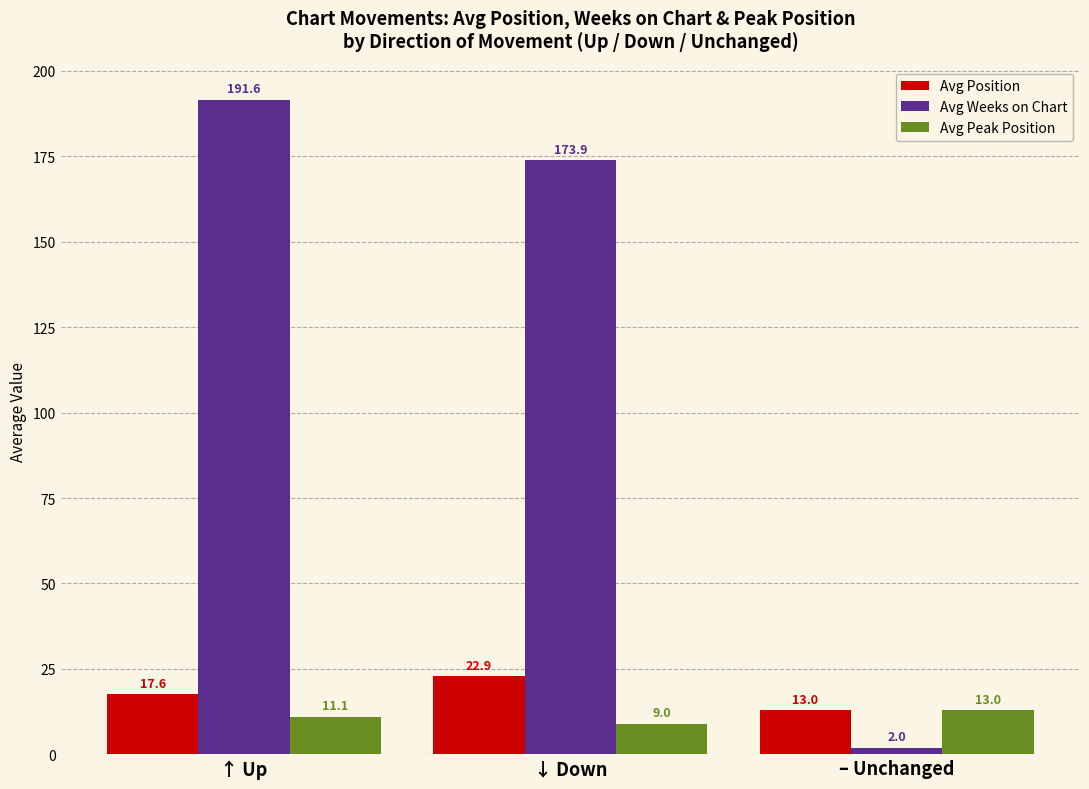

List the series in order of their peak value, lowest first.

Avg Peak Position, Avg Position, Avg Weeks on Chart